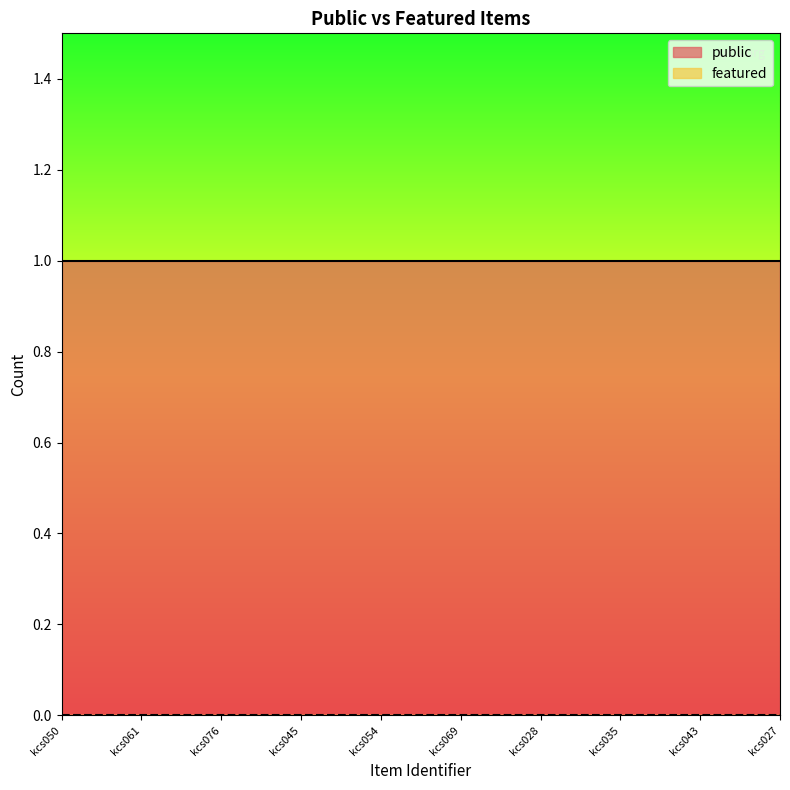

Is the value of public at kcs035 greater than the value of featured at kcs076?

Yes